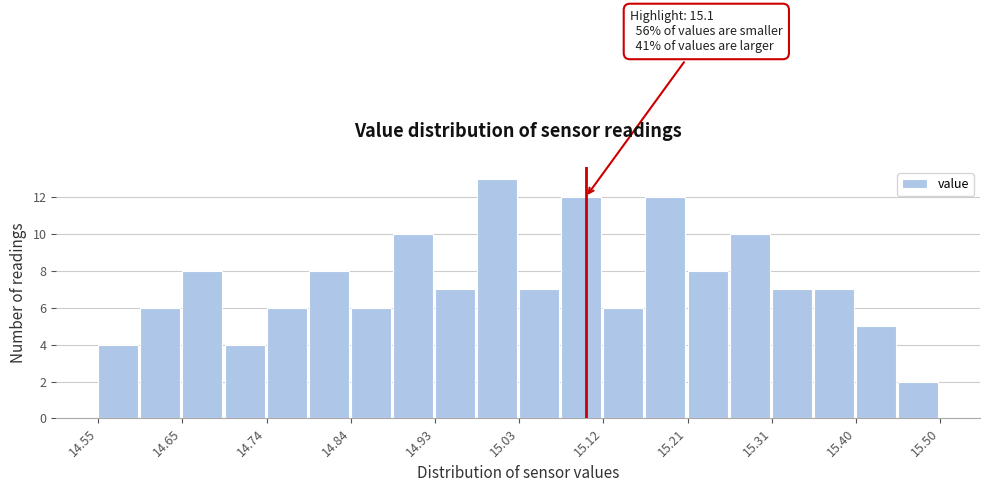

Over which range of the x-axis is the bar tallest?

14.98 to 15.03